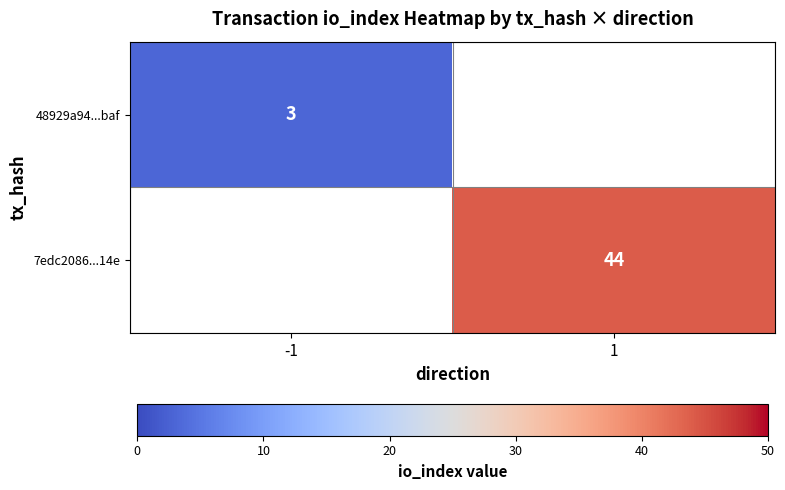

The 7edc2086...14e series shows 65 at 1. True or false?

False